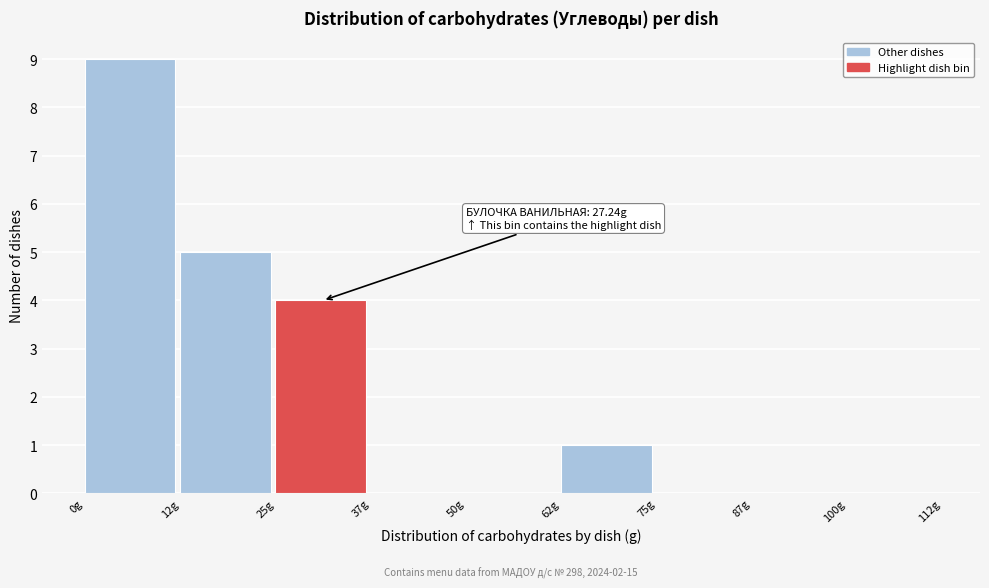

Over which range of the x-axis is the bar tallest?

0.0 to 12.5